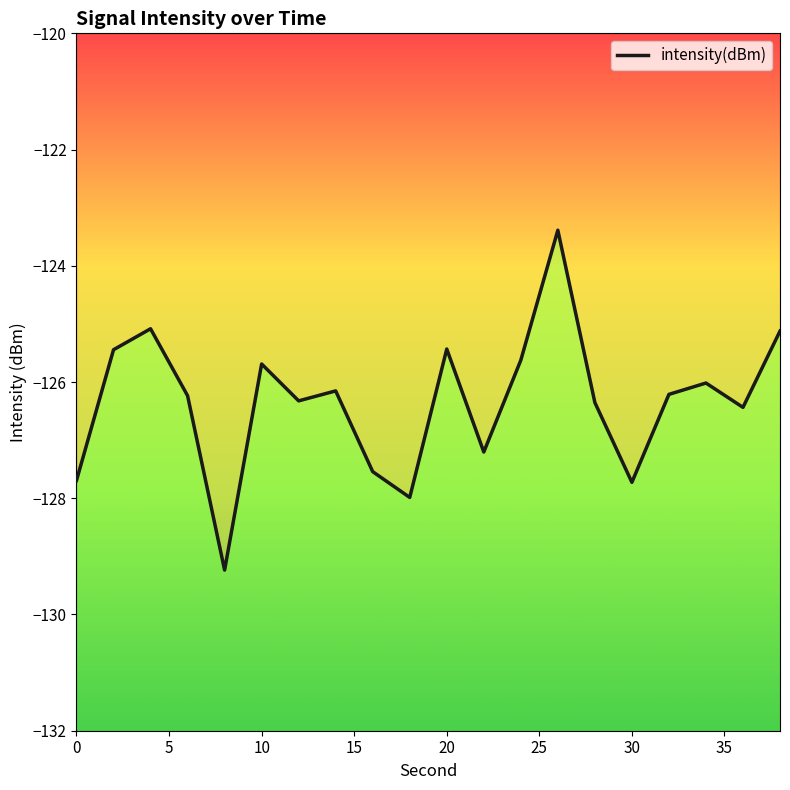

Does the chart display data point markers on the line(s)?

No